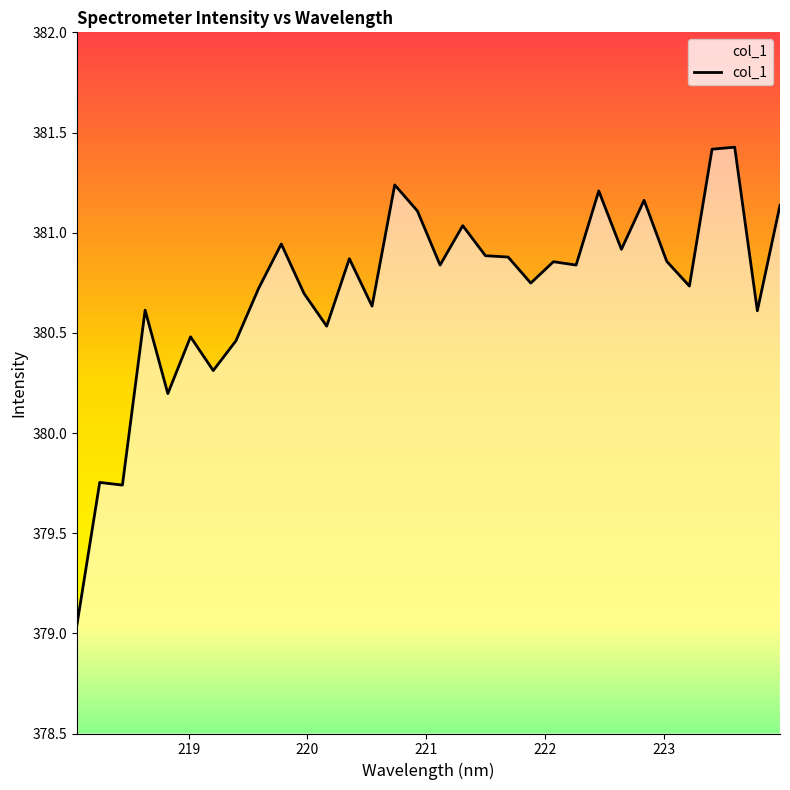

What is the label of the 24th point from the left?

222.4538